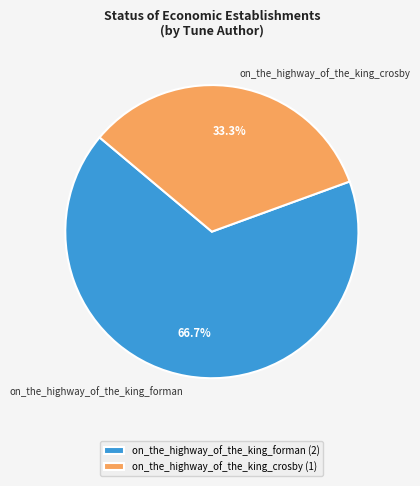

What percentage is the on_the_highway_of_the_king_forman slice, to the nearest percent?

67%